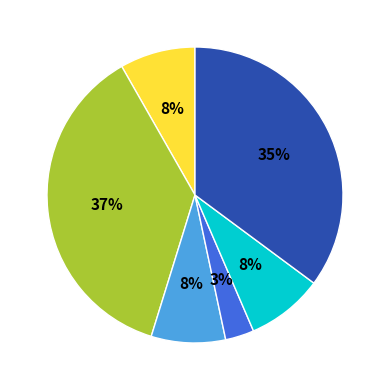

To the nearest percent, what is the difference between the largest and smallest slice percentages?

34%